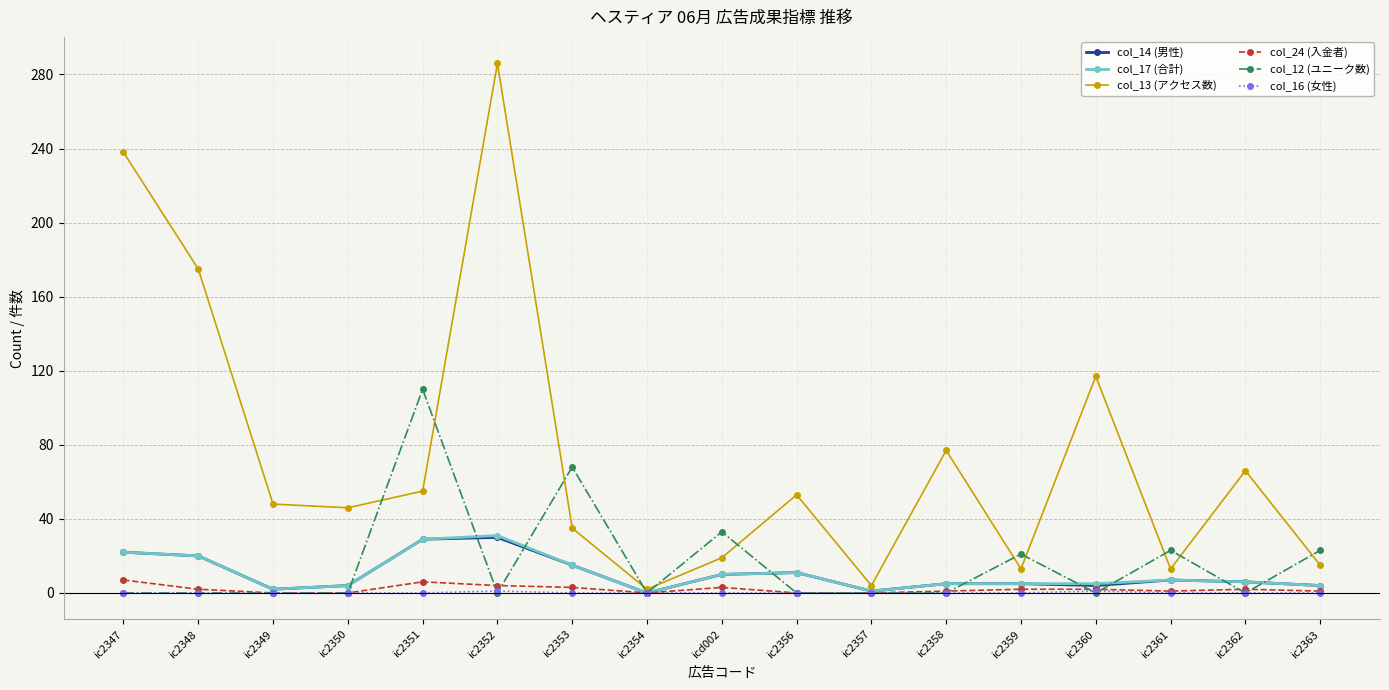

Is the value of col_16 (女性) at ic2349 greater than the value of col_13 (アクセス数) at ic2358?

No